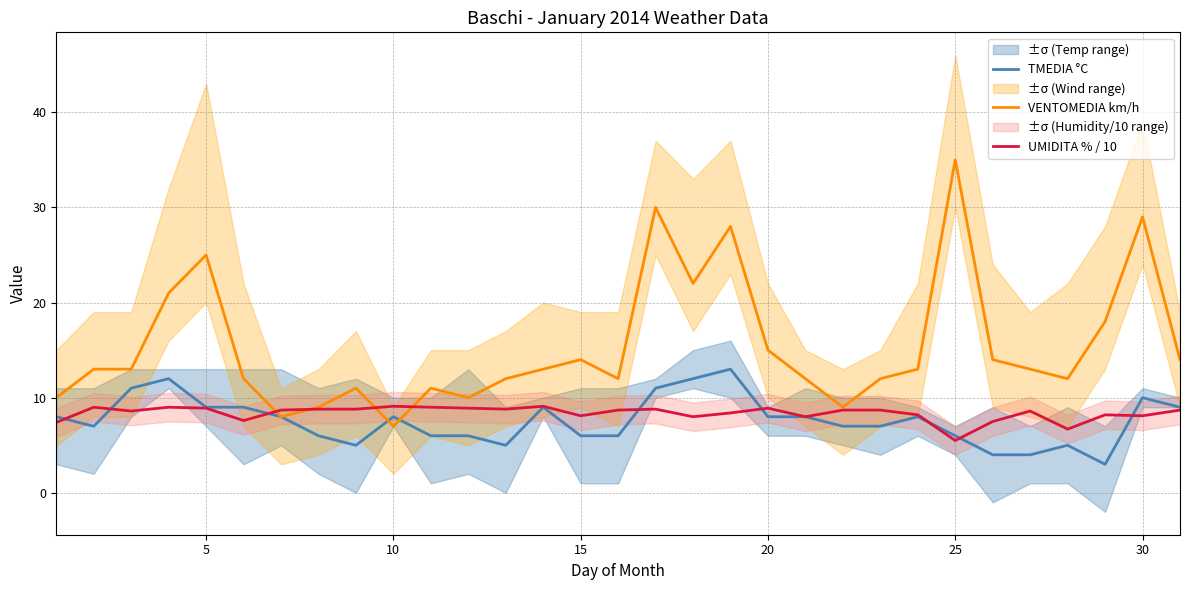

The value of TMEDIA °C at 5 is 9.0. True or false?

True